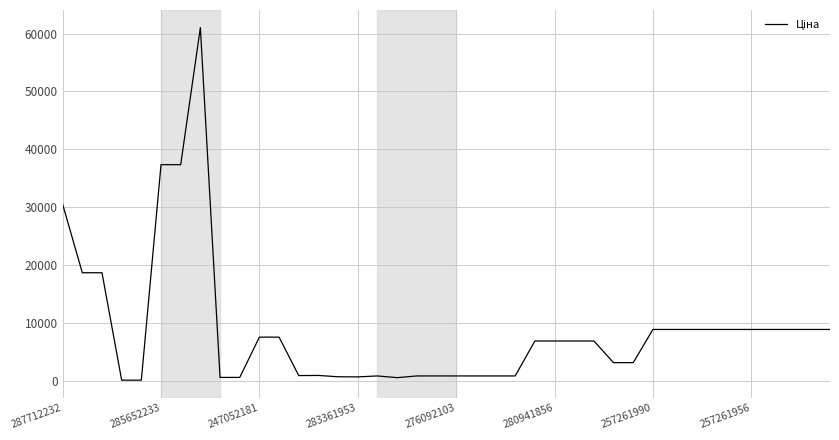

How many lines are shown in the chart?

1